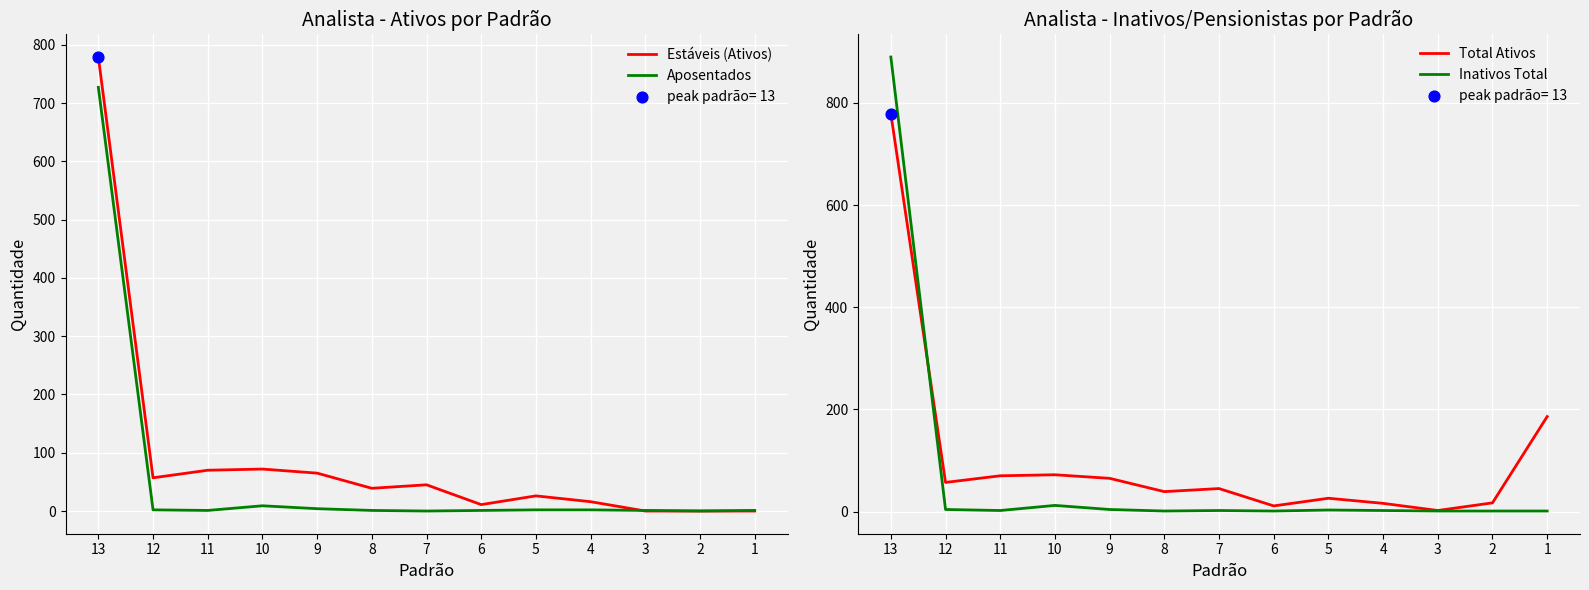

What are all the series names shown in the legend?

Estáveis (Ativos), Aposentados, Total Ativos, Inativos Total